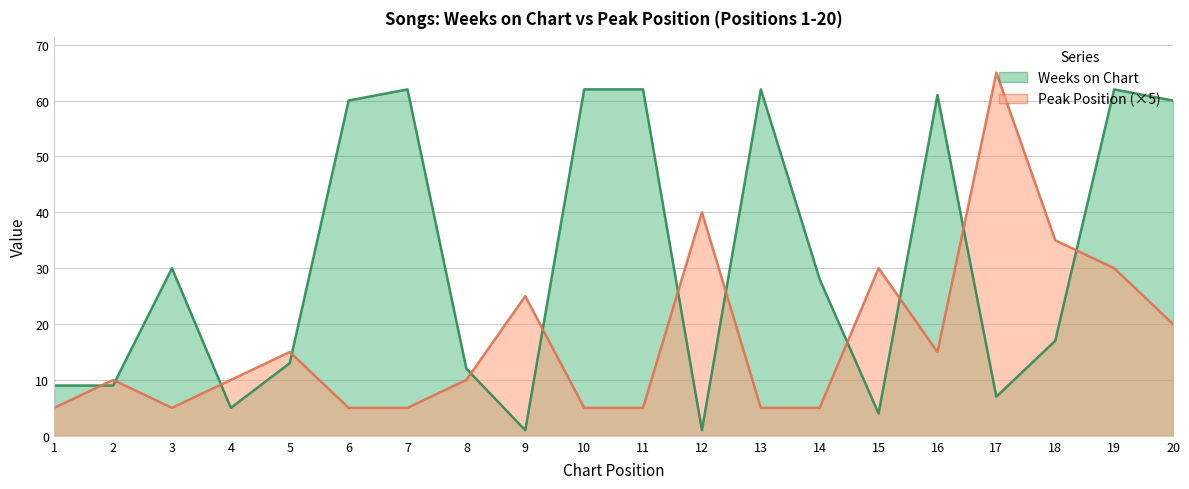

At which category does the chart reach its peak across all series?

17